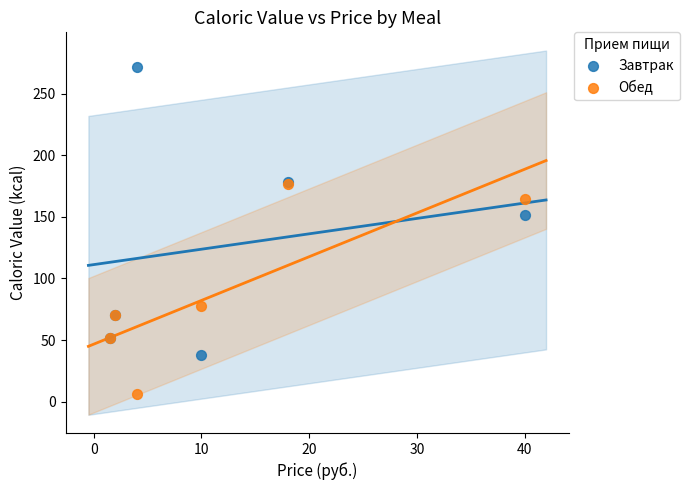

Which series reaches the maximum Y coordinate?

Завтрак